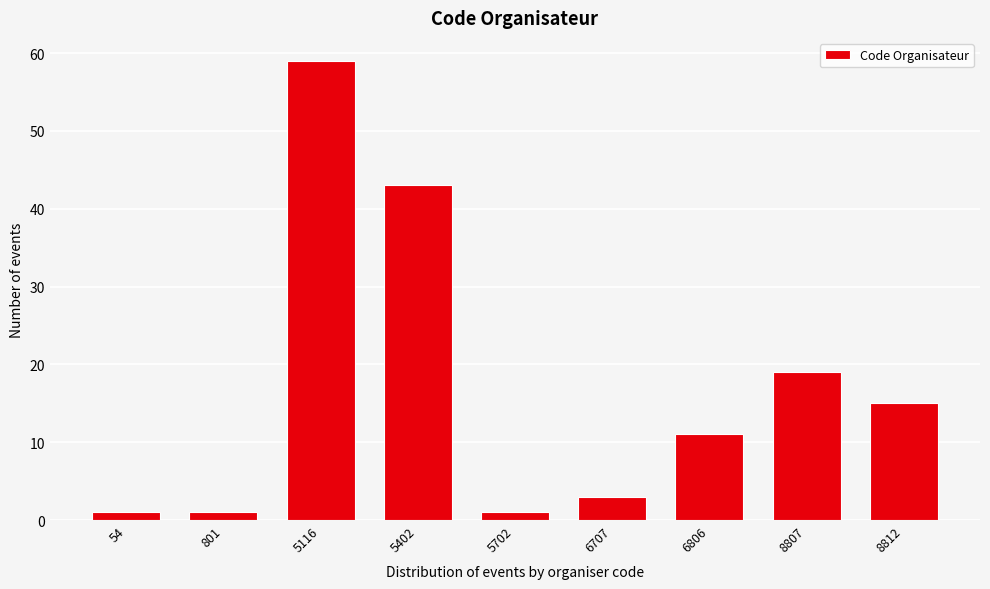

Reading left to right, what are all the values shown in this chart?

54=1	801=1	5116=59	5402=43	5702=1	6707=3	6806=11	8807=19	8812=15